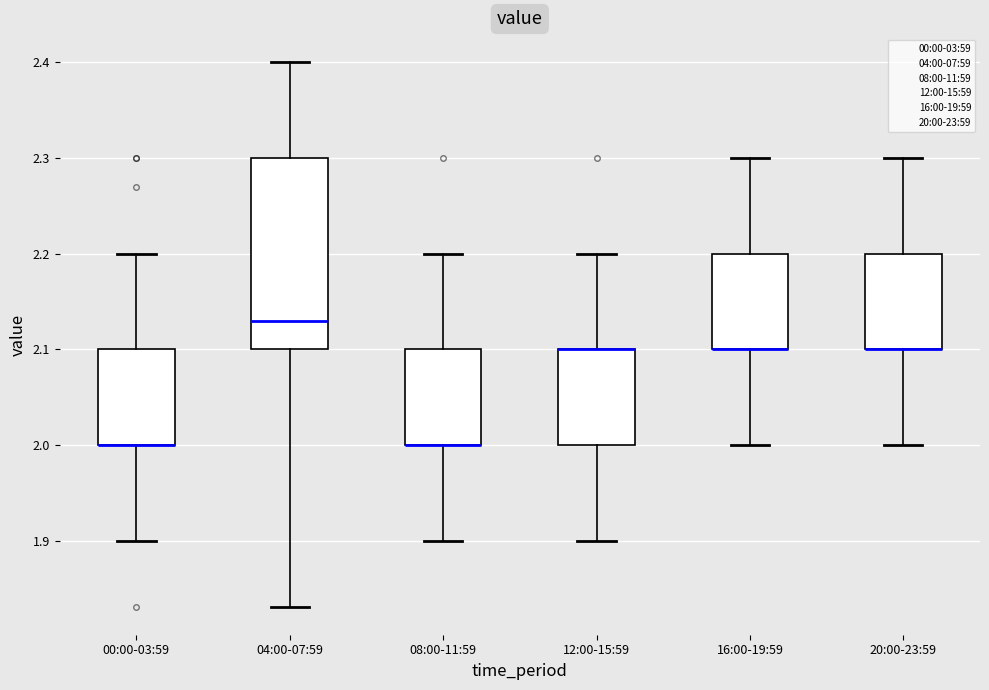

Where does the lower whisker of the box for 08:00-11:59 end on the y-axis? The values are not printed on the chart, so give them approximately, as read against the axis.

1.90